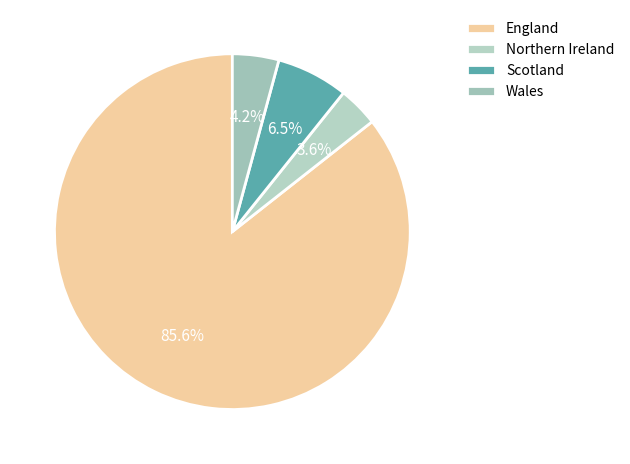

Which category has the smallest portion of the pie?

Northern Ireland